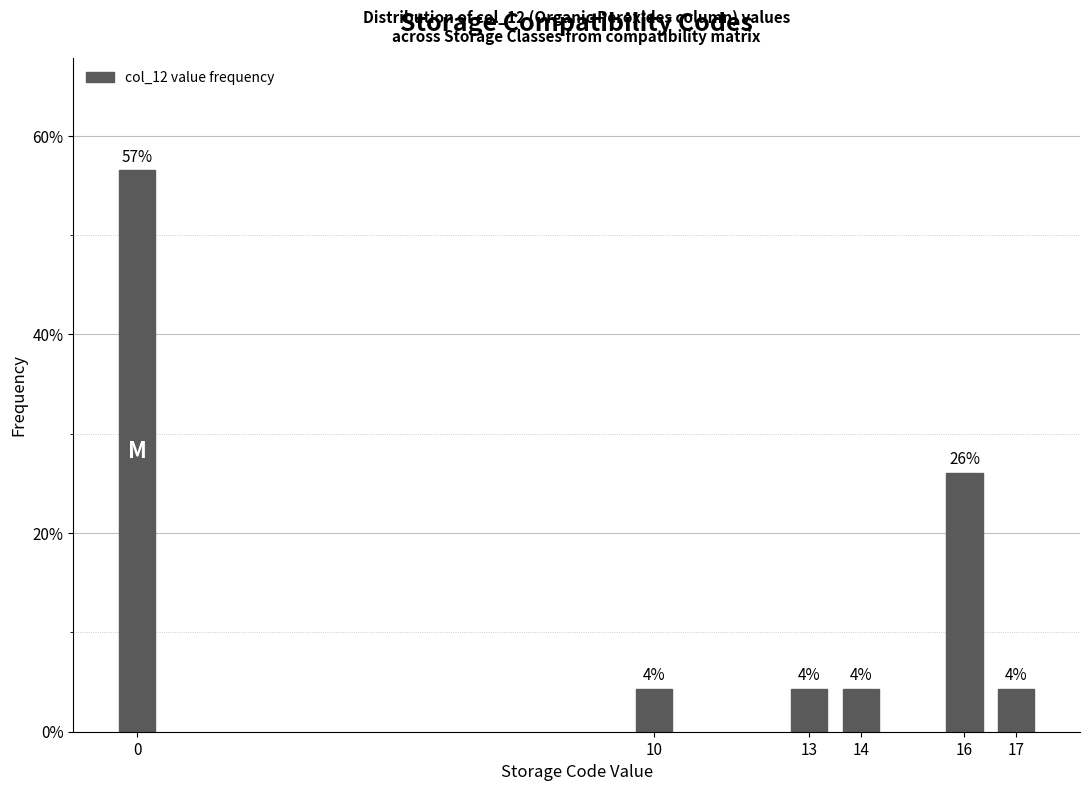

Are the bars horizontal?

No